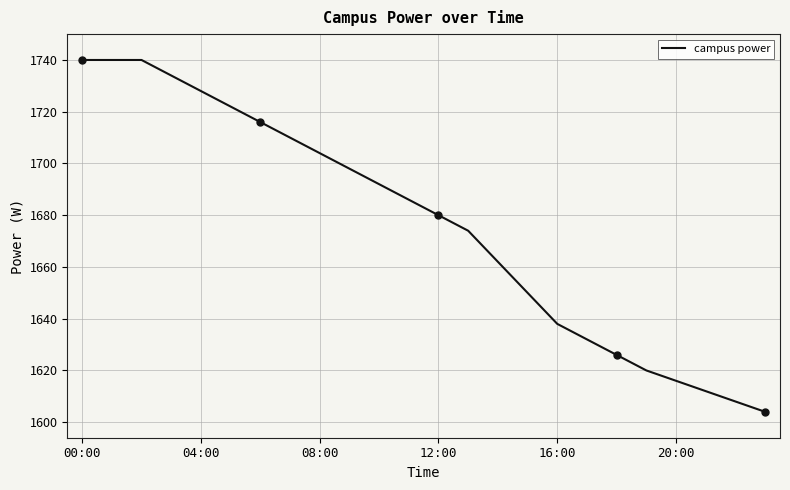

What is the highest value of the campus power series?

1740